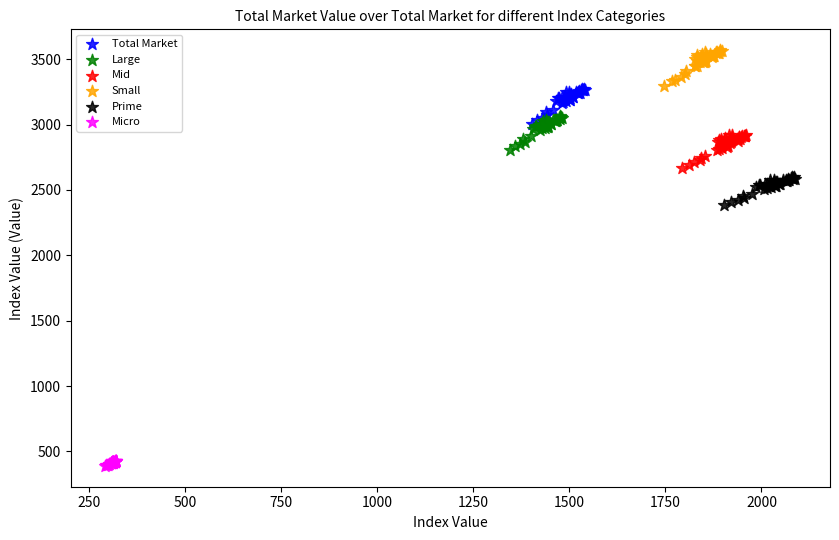

Which series contains the highest Y value?

Small